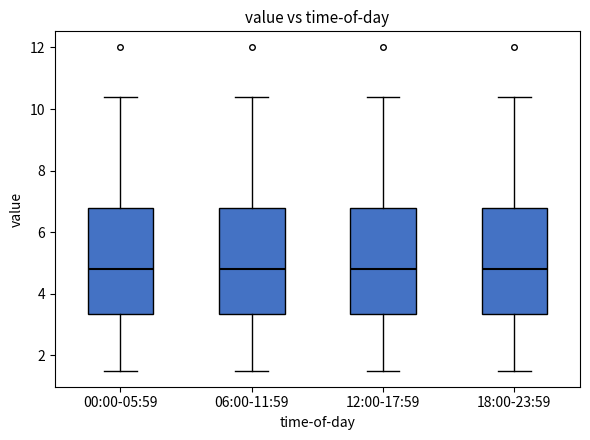

Where does the lower whisker of the box for 06:00-11:59 end on the y-axis? The values are not printed on the chart, so give them approximately, as read against the axis.

1.6